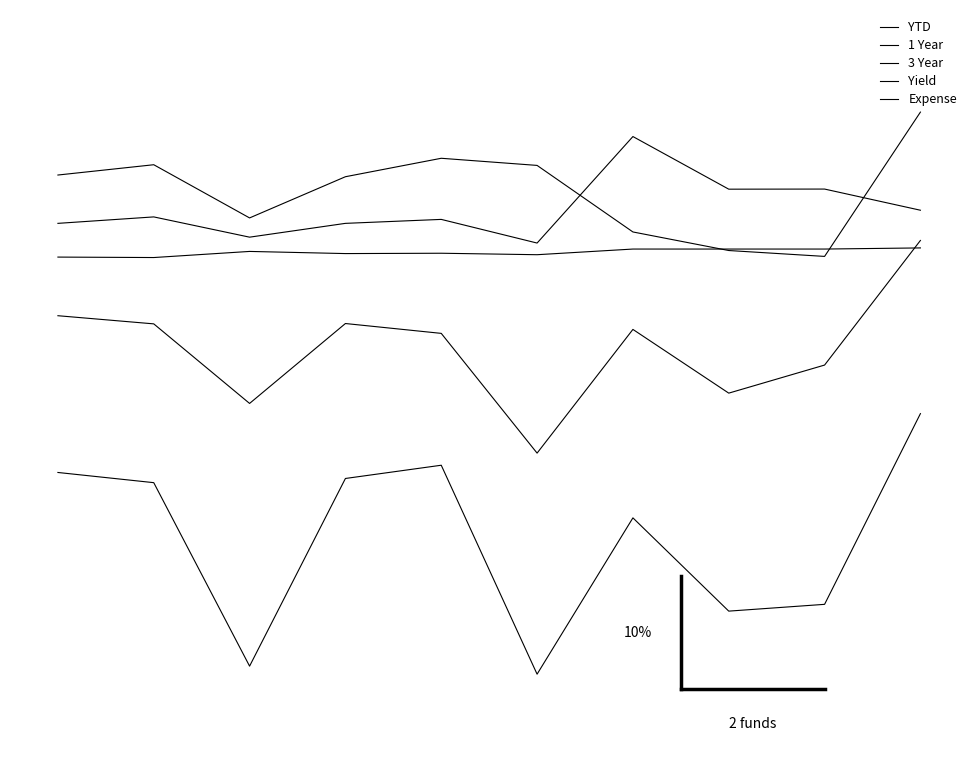

True or false: YTD and Yield cross at least once.

True